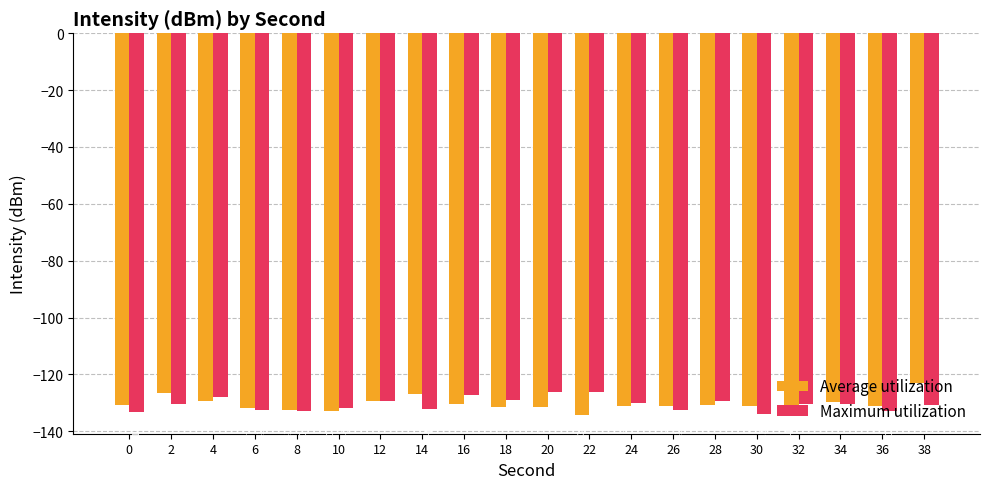

List the series in order of their overall mean, lowest first.

Maximum utilization, Average utilization